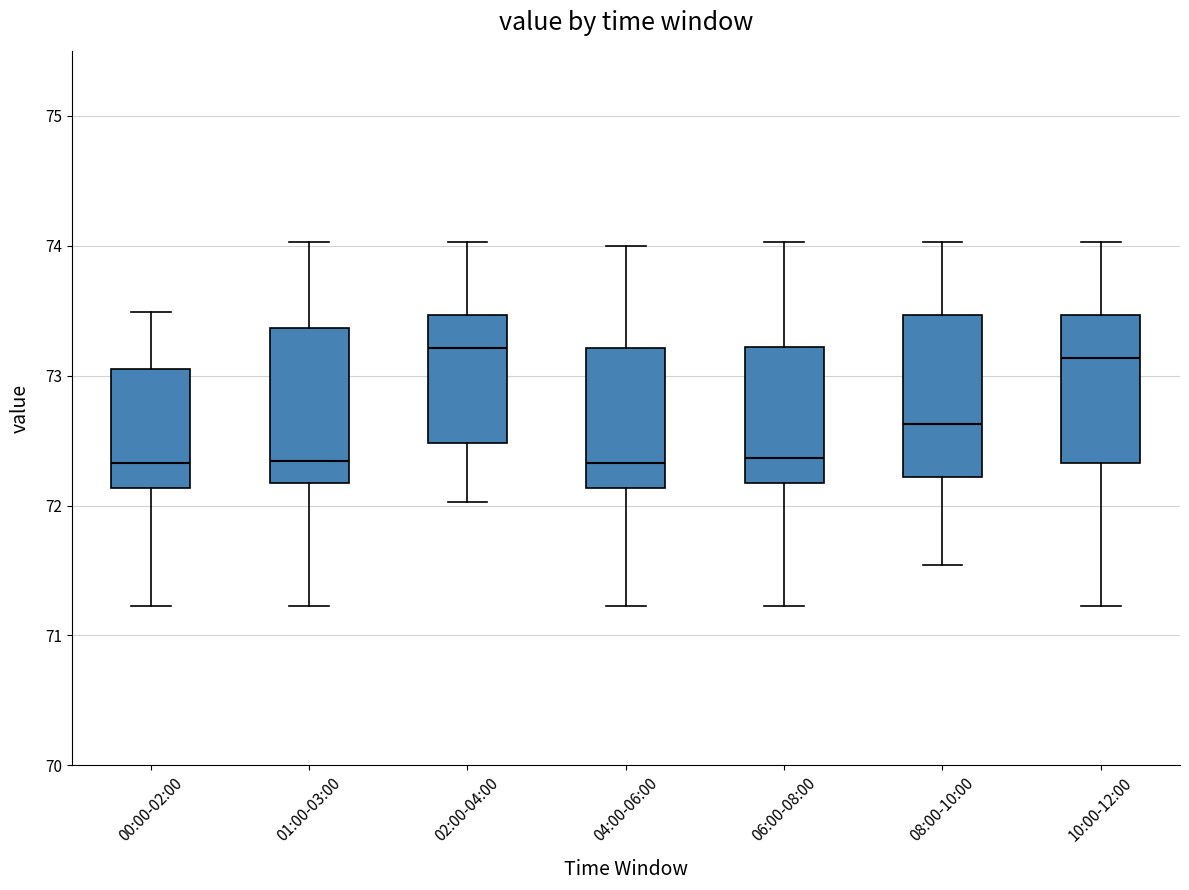

Reading left to right, read every box against the y-axis: the position of its median line, the range the box covers, and the ends of its whiskers. The values are not printed on the chart, so give them approximately, as read against the axis.

00:00-02:00: median 72.3, box 72.1 to 73.1, whiskers 71.2 to 73.5
01:00-03:00: median 72.3, box 72.2 to 73.4, whiskers 71.2 to 74.0
02:00-04:00: median 73.2, box 72.5 to 73.5, whiskers 72.0 to 74.0
04:00-06:00: median 72.3, box 72.1 to 73.2, whiskers 71.2 to 74.0
06:00-08:00: median 72.4, box 72.2 to 73.2, whiskers 71.2 to 74.0
08:00-10:00: median 72.6, box 72.2 to 73.5, whiskers 71.5 to 74.0
10:00-12:00: median 73.1, box 72.3 to 73.5, whiskers 71.2 to 74.0